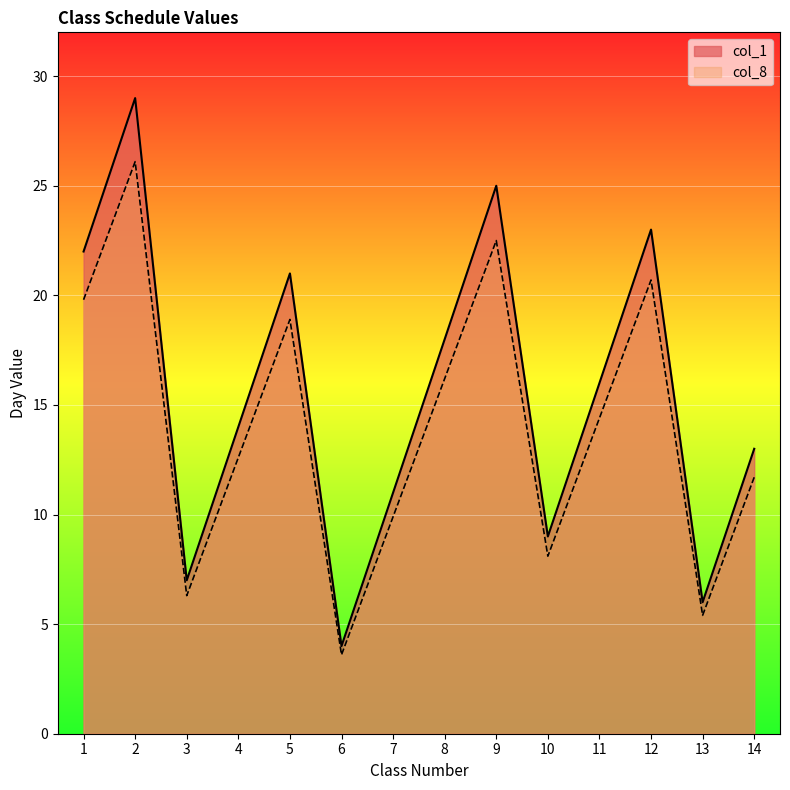

The col_1 series shows 9.0 at 10. True or false?

True